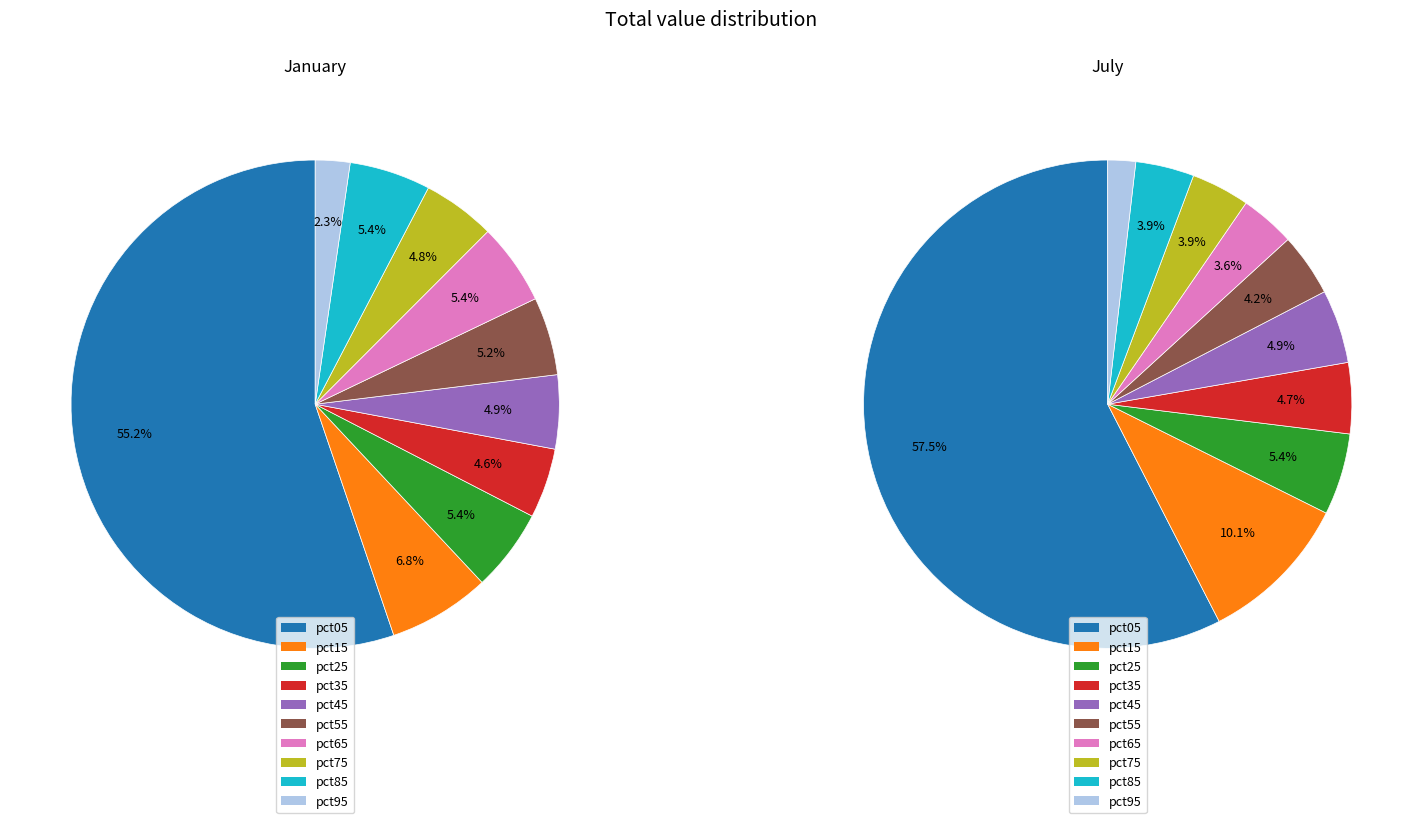

To the nearest percent, what is the average slice percentage?

10%